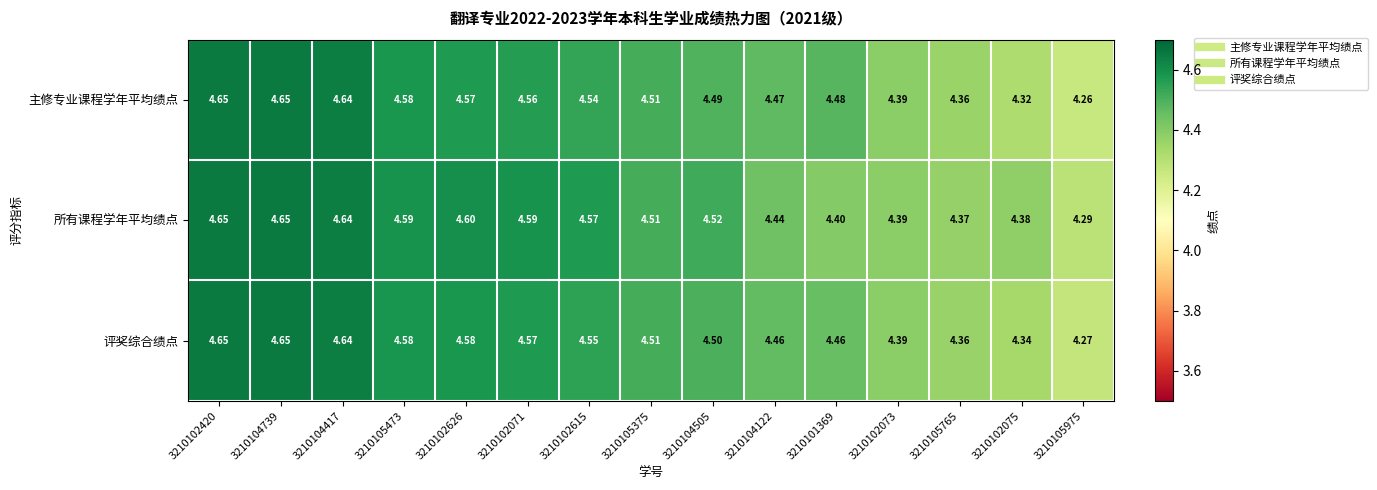

Which series has the largest range (max minus min)?

主修专业课程学年平均绩点